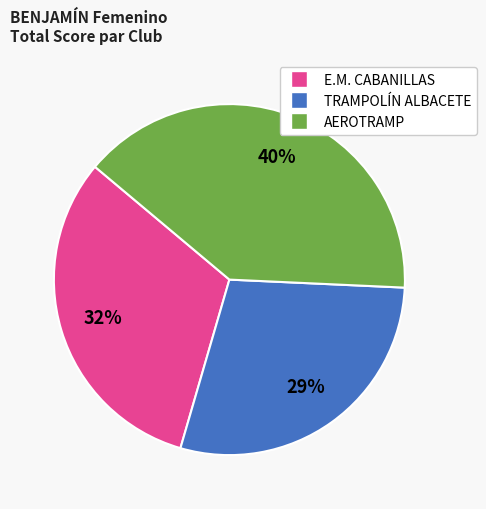

Is there a majority slice in this chart?

No